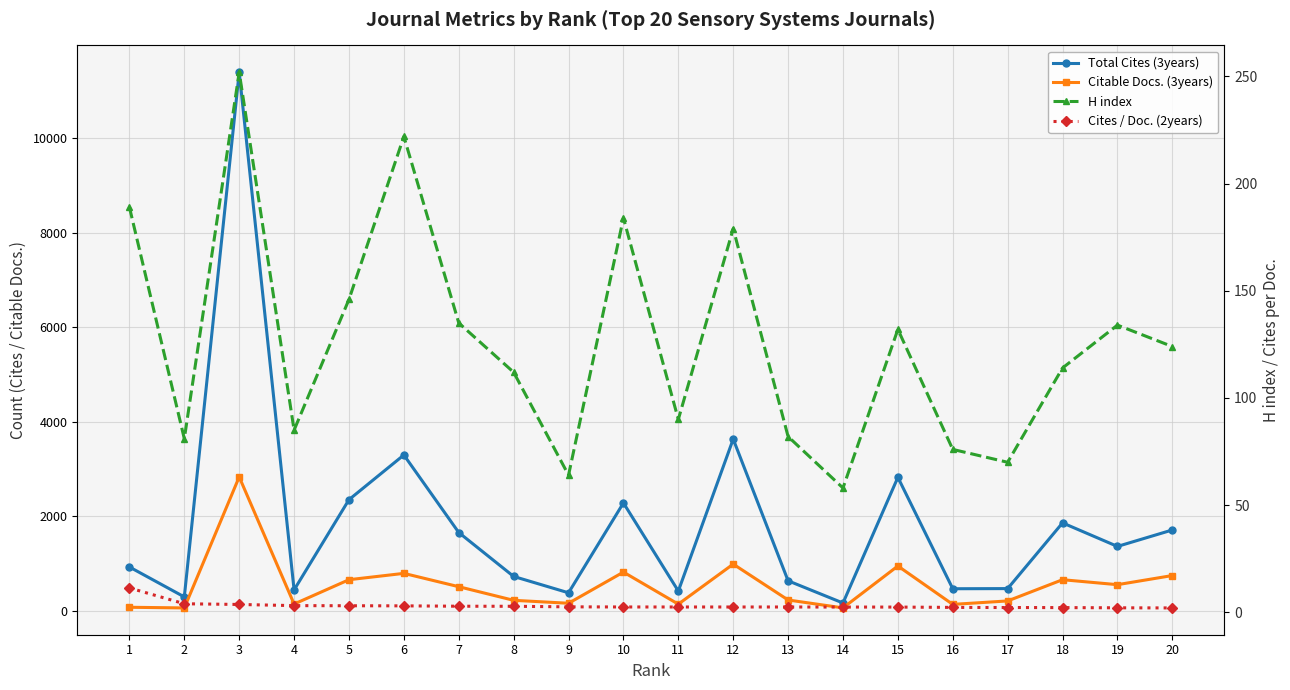

What is the difference between the highest and lowest values at 4?

442.9